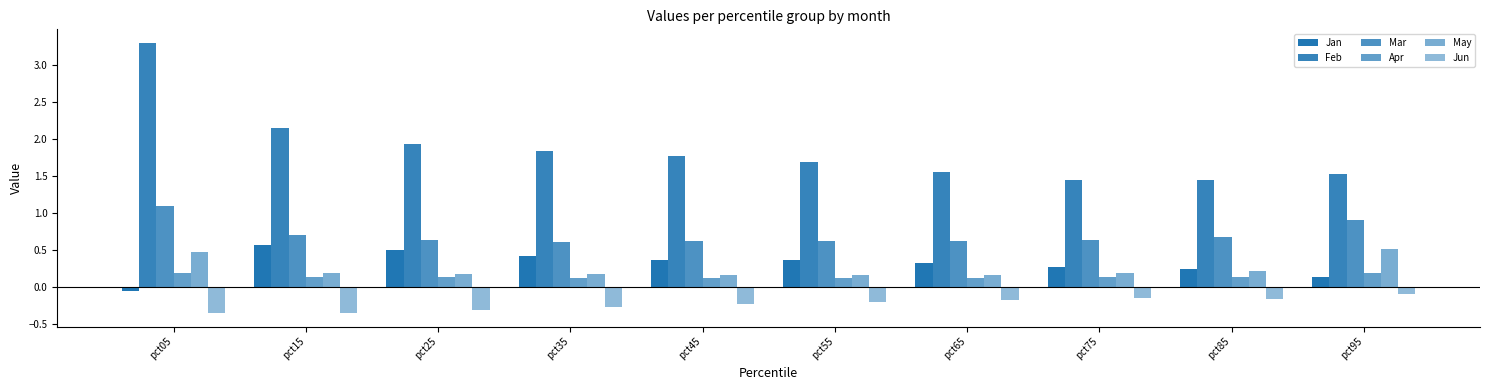

What is the minimum value shown in the chart?

-0.4